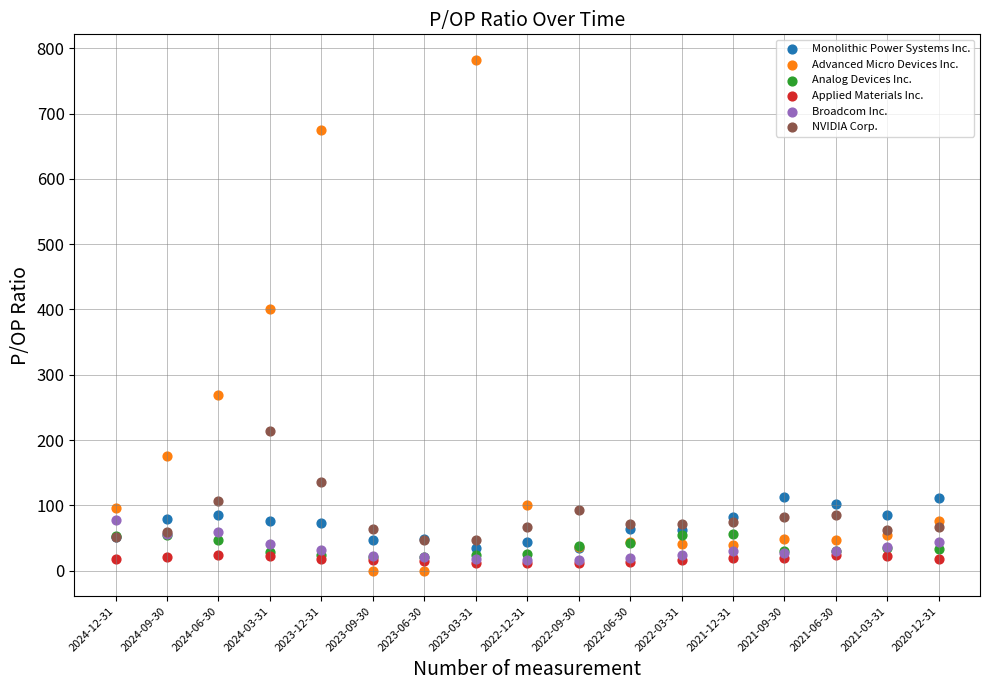

Across all series, what Y value is closest to 391?

400.7